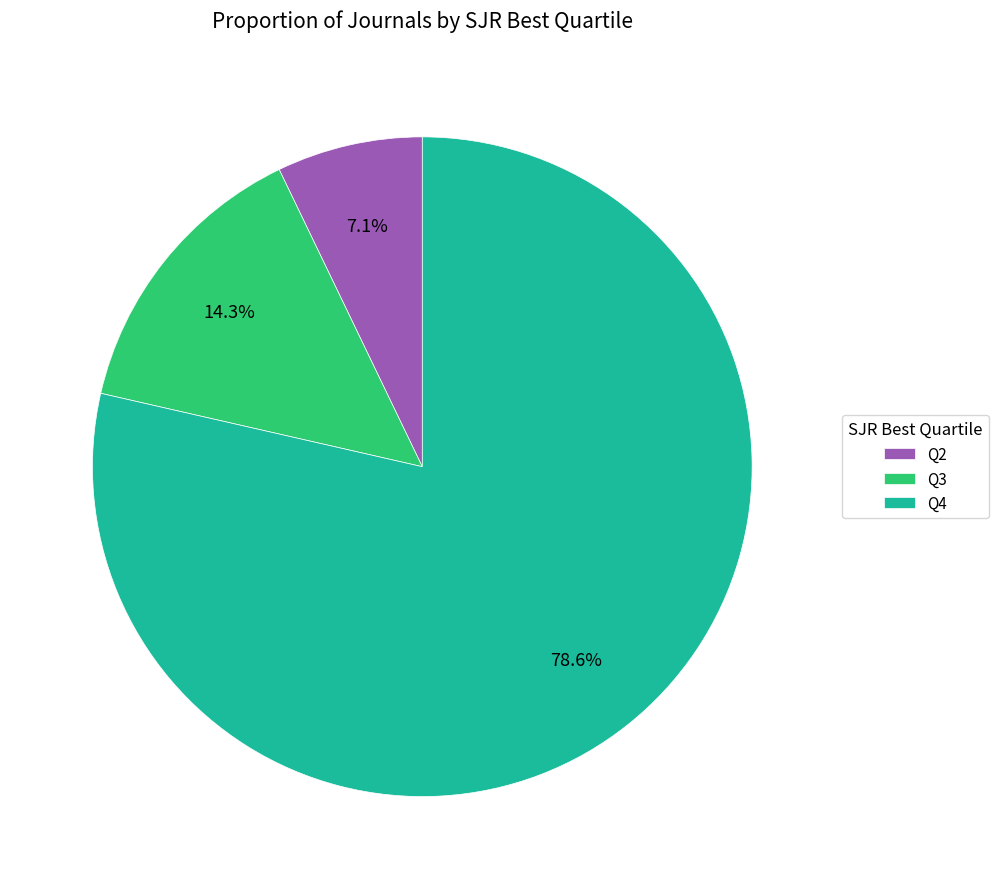

Which category has the biggest portion of the pie?

Q4